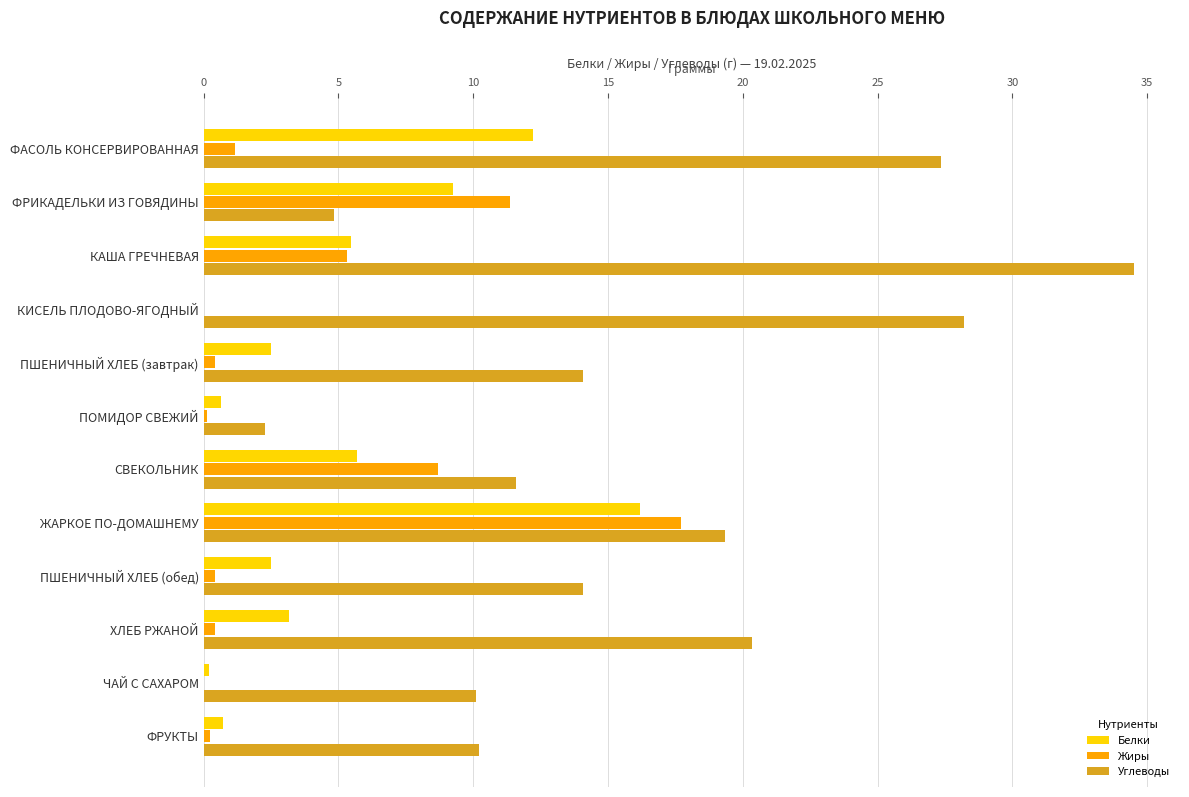

How many categories are shown in the chart?

12